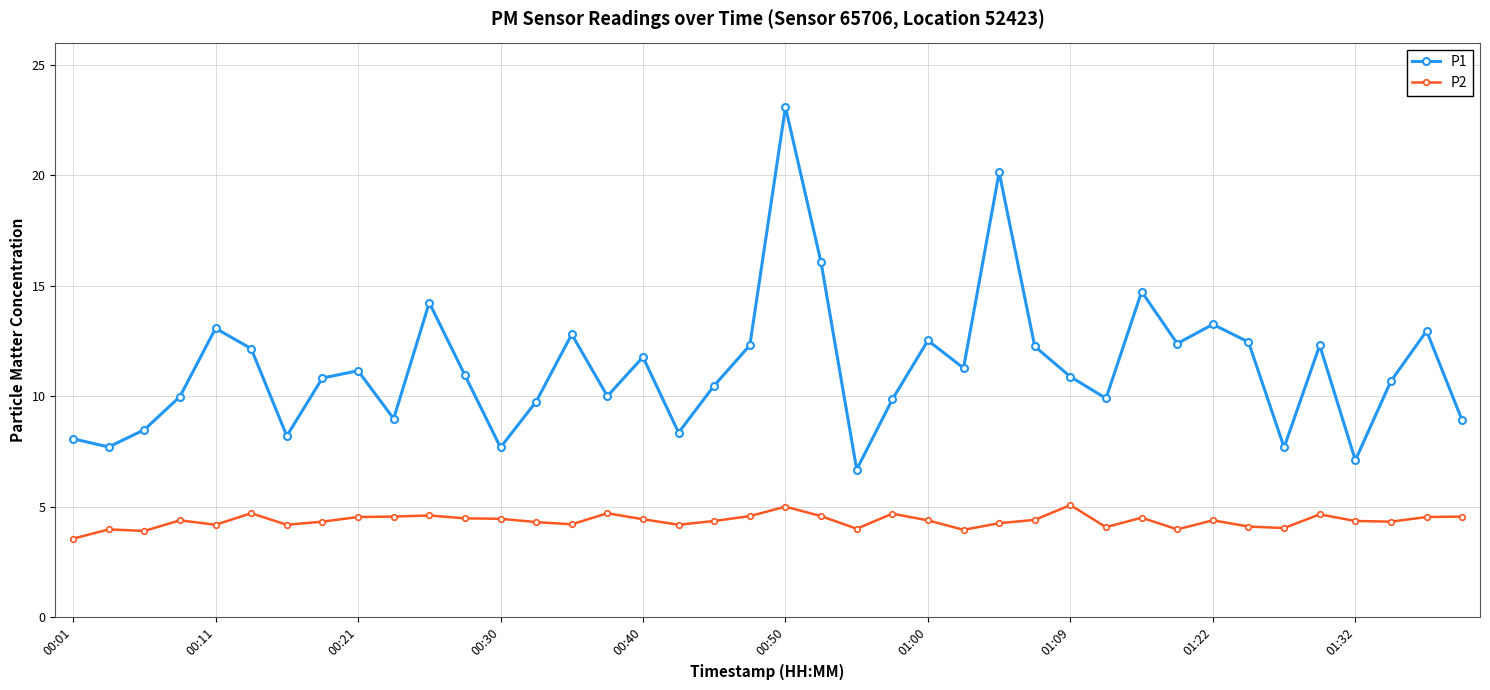

How many series are shown in this chart?

2